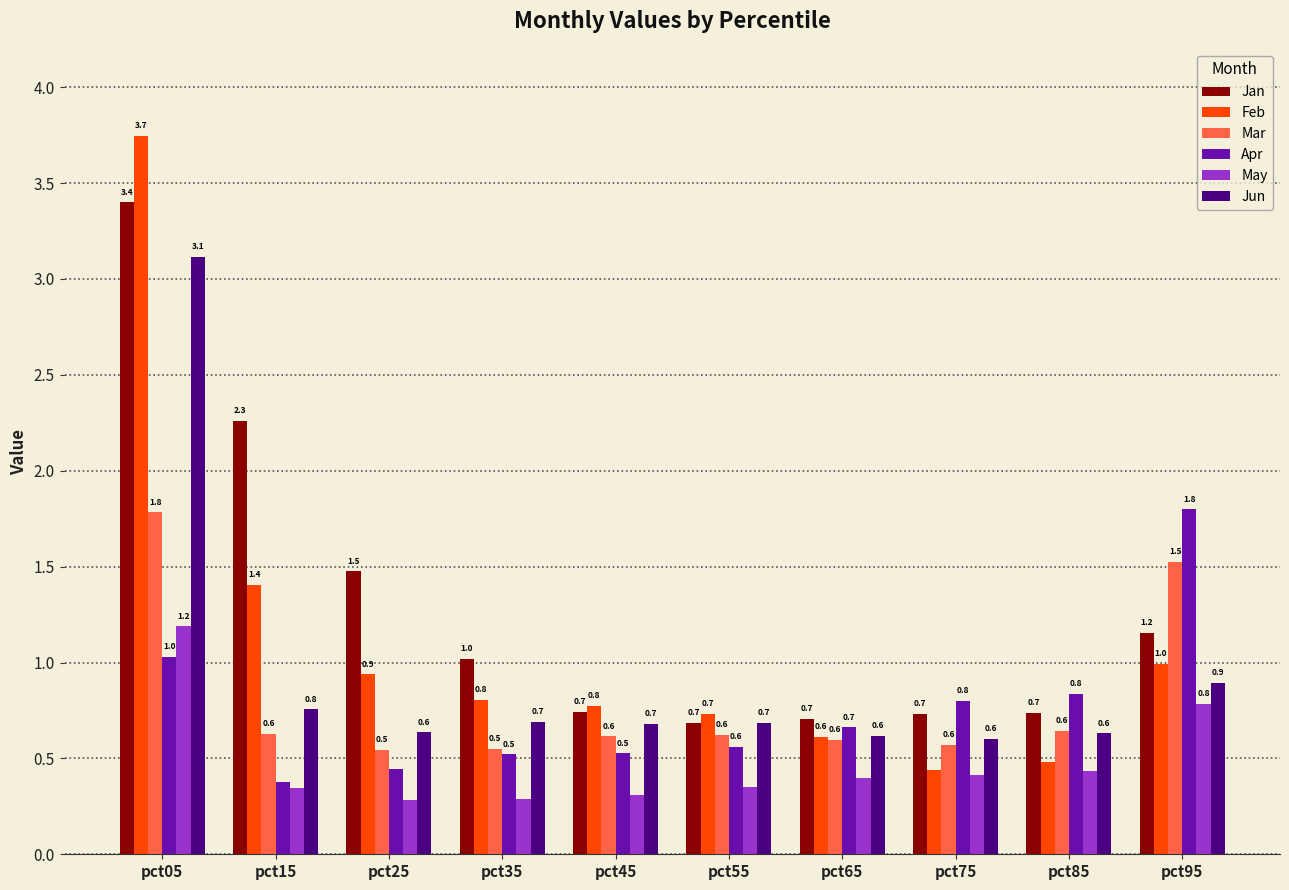

The Jun series shows 0.8 at pct75. True or false?

False